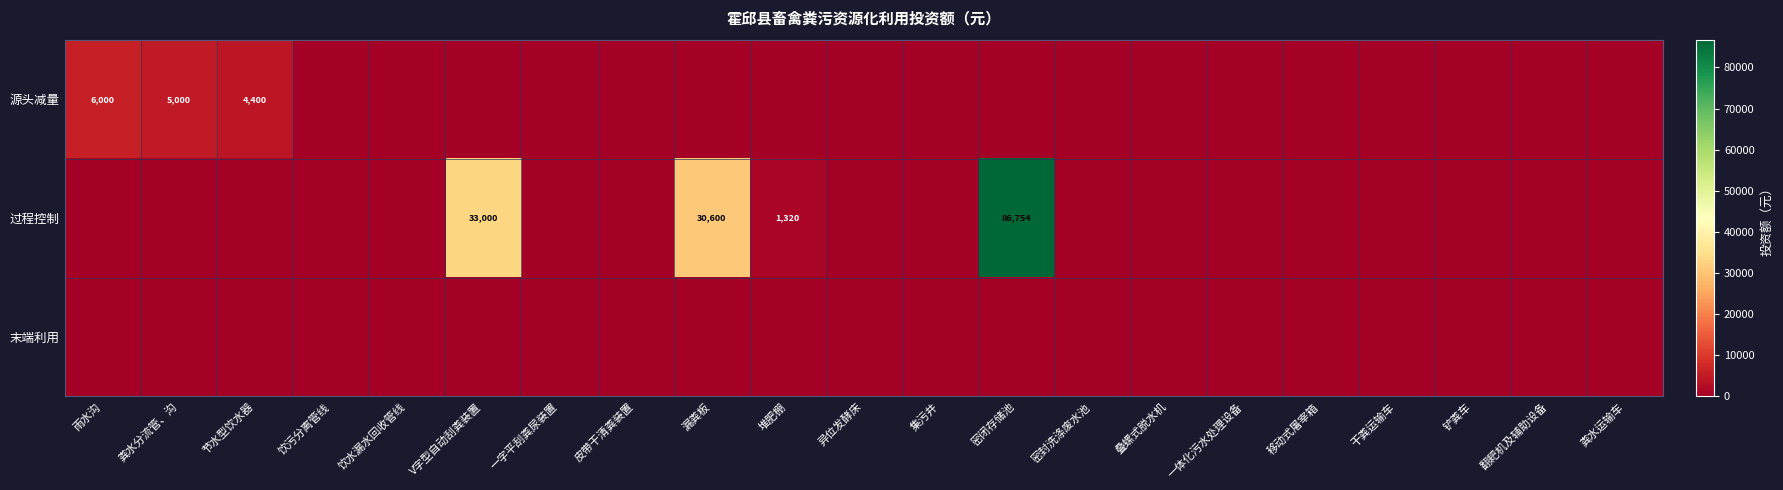

Is it true that 源头减量 equals 4400 at 节水型饮水器?

True